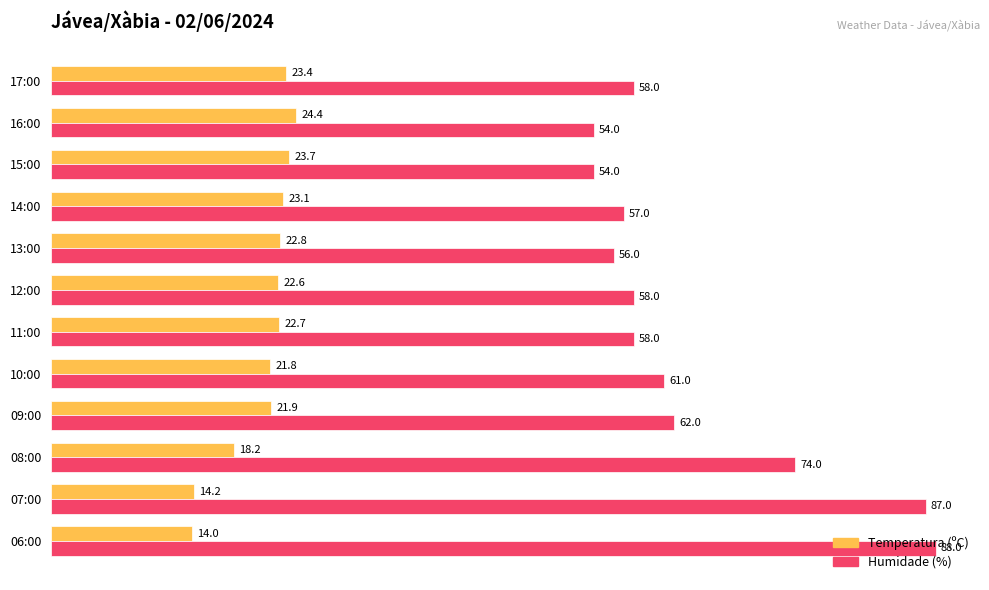

How many data points in Temperatura (ºC) are above 22?

7